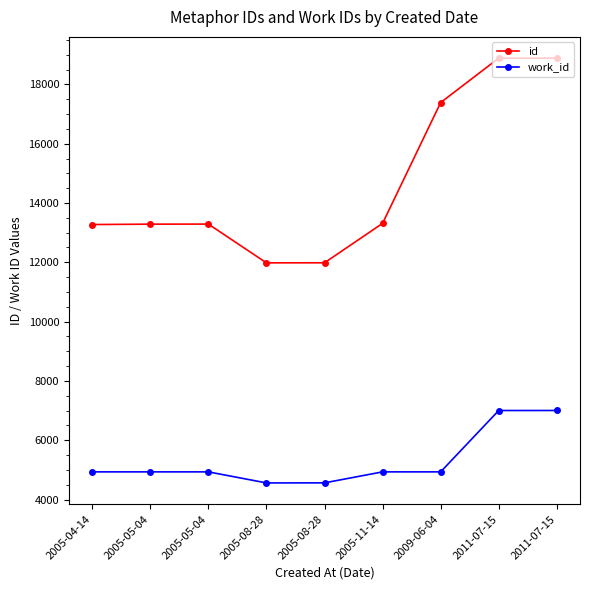

The id series shows 4823 at 2005-08-28. True or false?

False